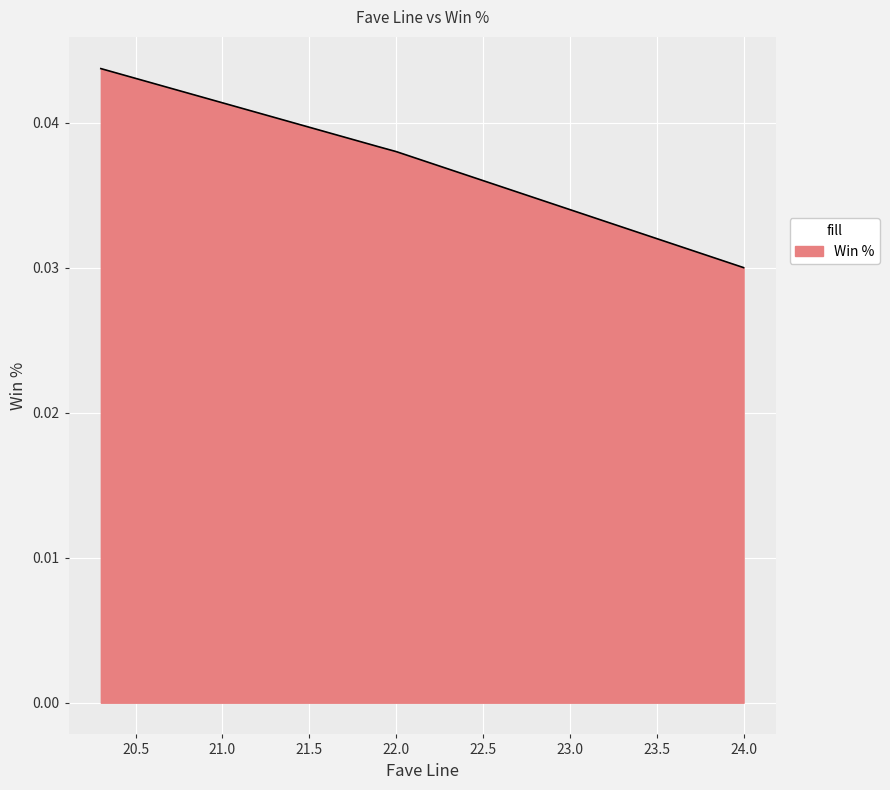

Which has a higher value, 22.6 or 22.5?

22.5